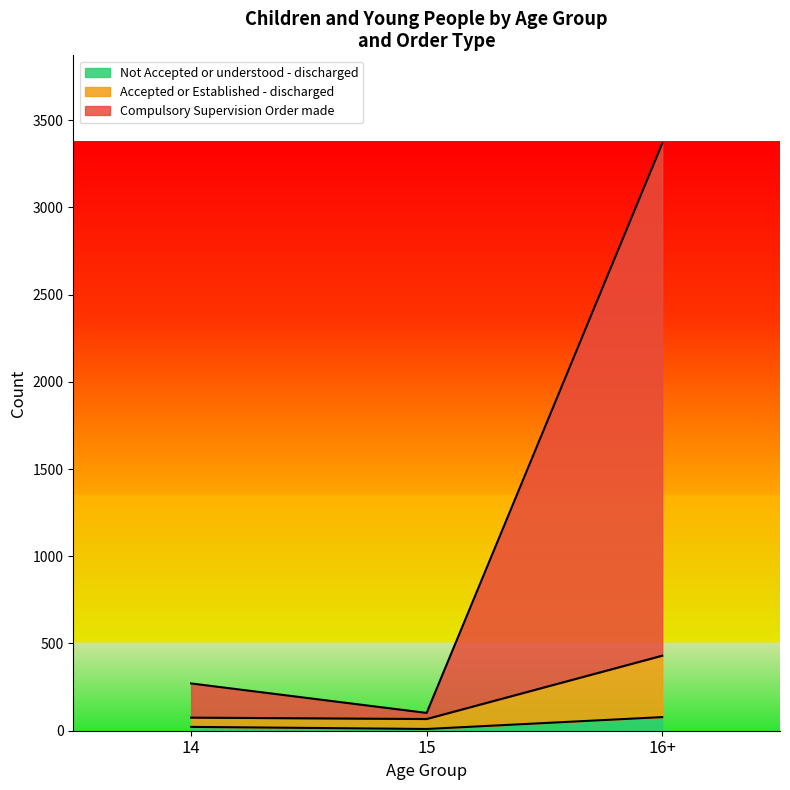

What are all the series names shown in the legend?

Not Accepted or understood - discharged, Accepted or Established - discharged, Compulsory Supervision Order made